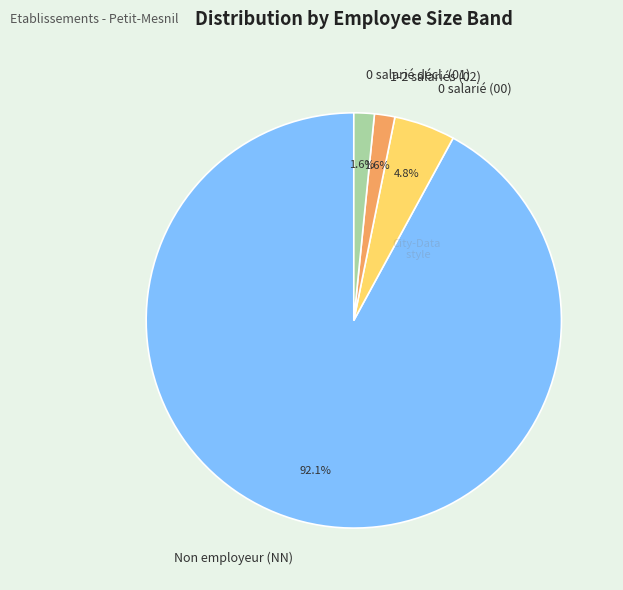

Which category accounts for the majority?

Non employeur (NN)